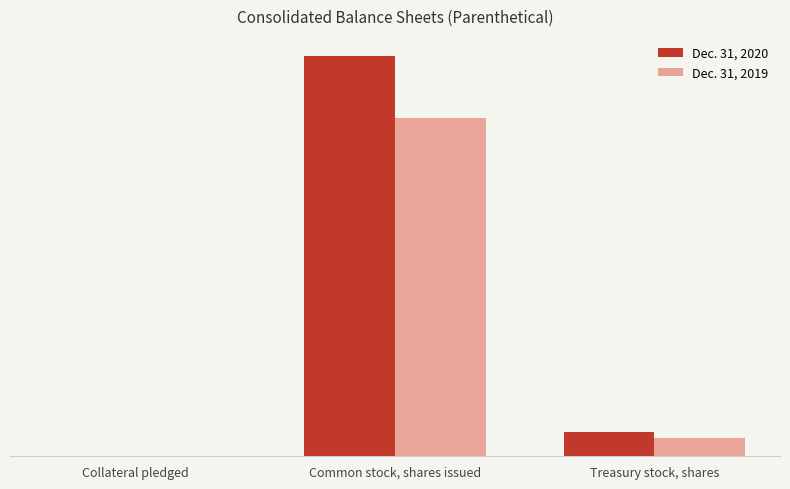

What is the difference between the Dec. 31, 2019 values at Treasury stock, shares and Collateral pledged?

1508557